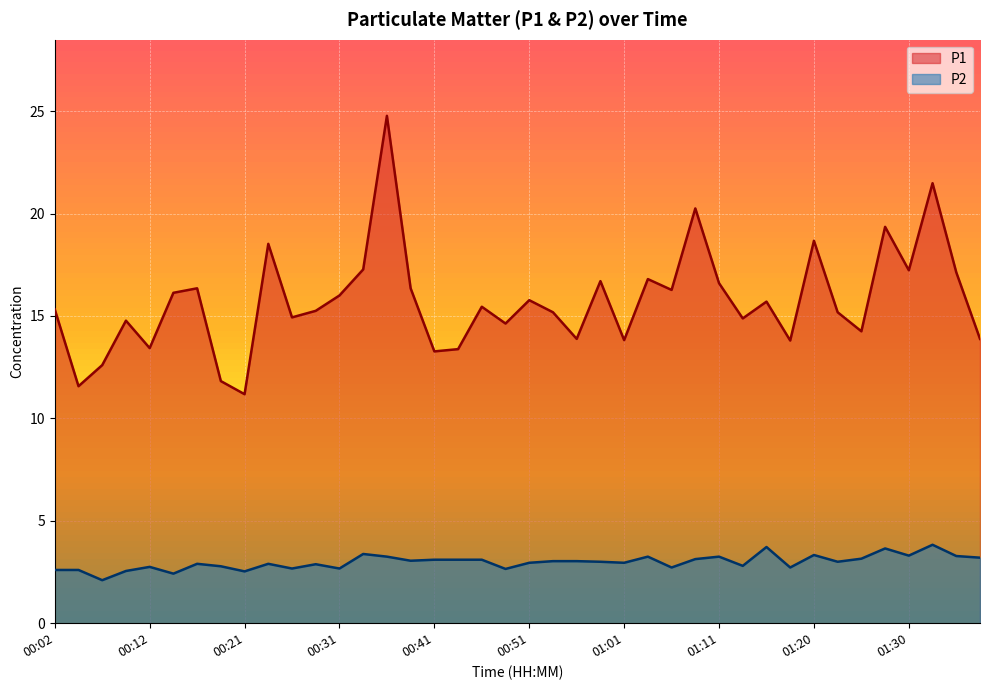

Which label corresponds to the largest value in the chart?

00:36